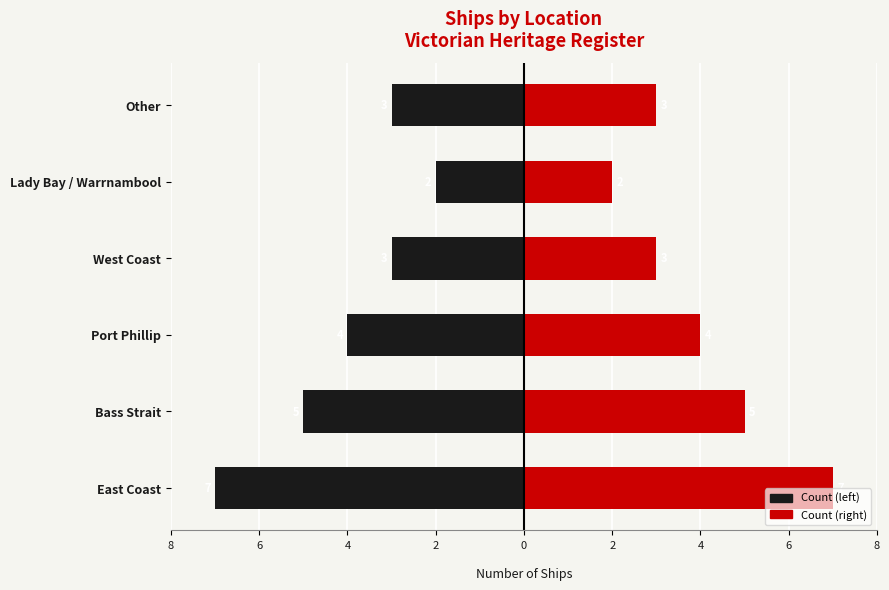

What is the difference between the maximum and minimum values in the Count (right) series?

5